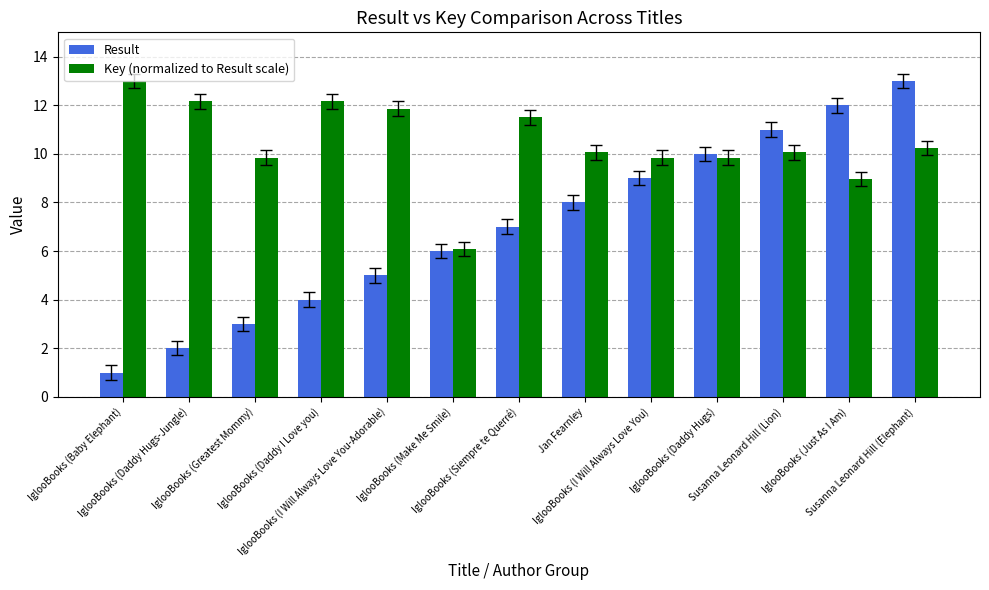

At which label is Key (normalized to Result scale) closest to 9?

IglooBooks (Just As I Am)